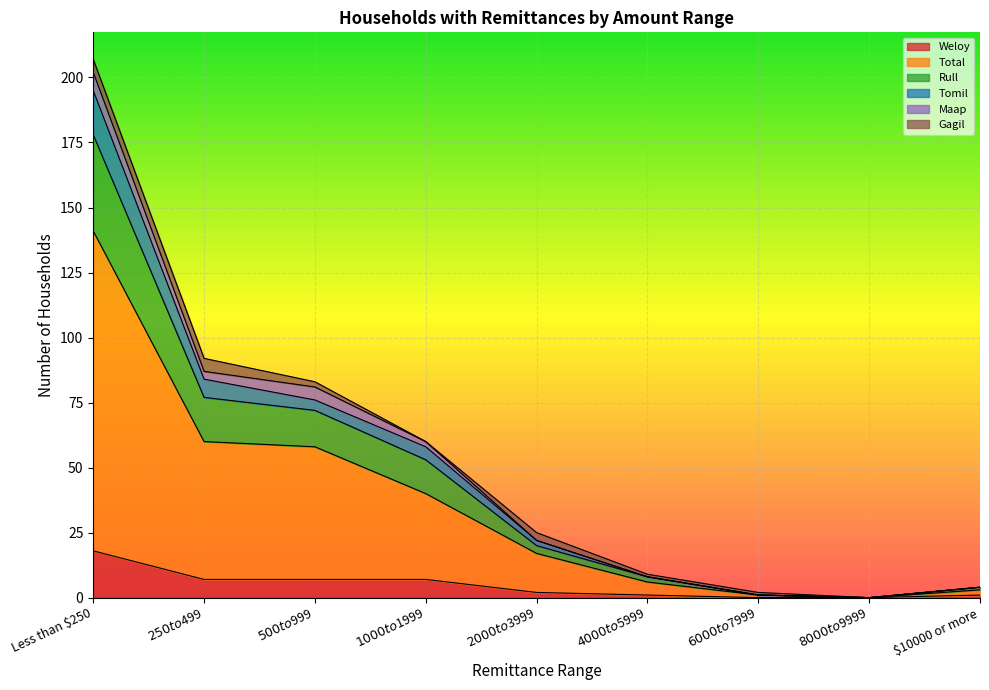

Which category has the highest value in the Weloy series?

Less than $250